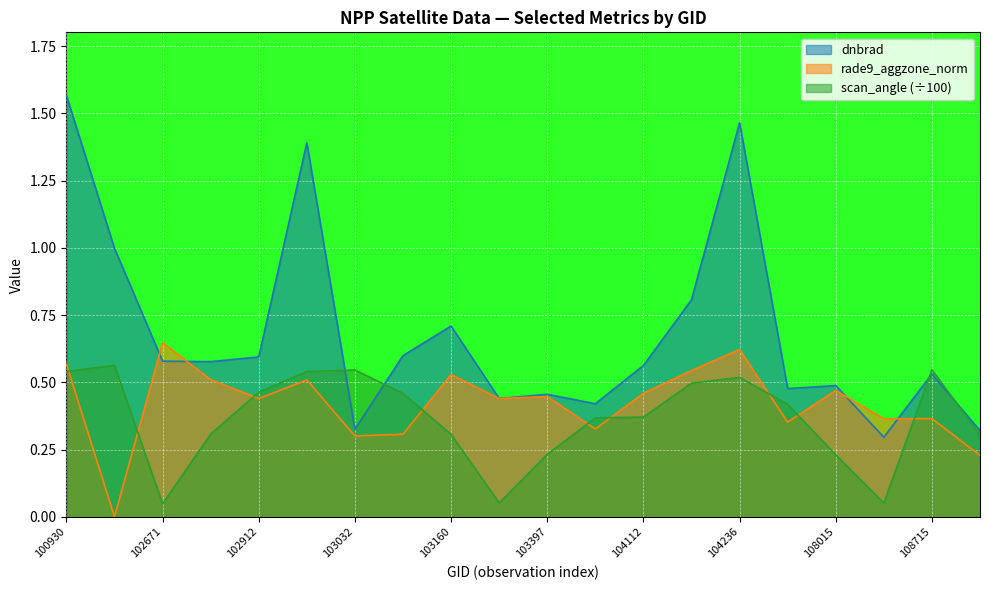

List the series in order of their overall mean, lowest first.

scan_angle (÷100), rade9_aggzone_norm, dnbrad